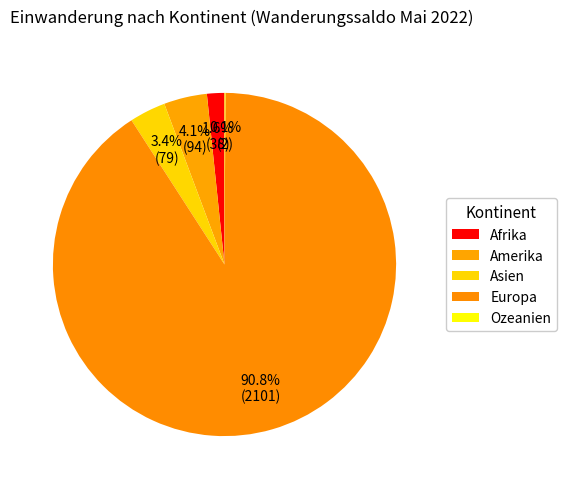

To the nearest percent, what is the combined percentage of Europa and Asien?

94%